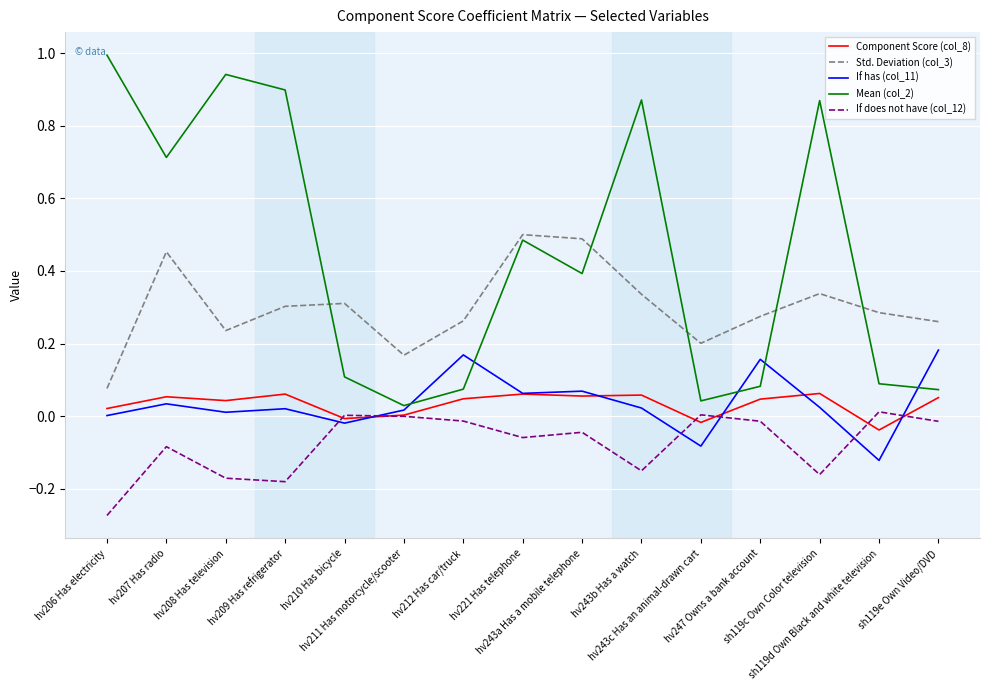

Is it true that If has (col_11) equals 0.1 at hv243a Has a mobile telephone?

True